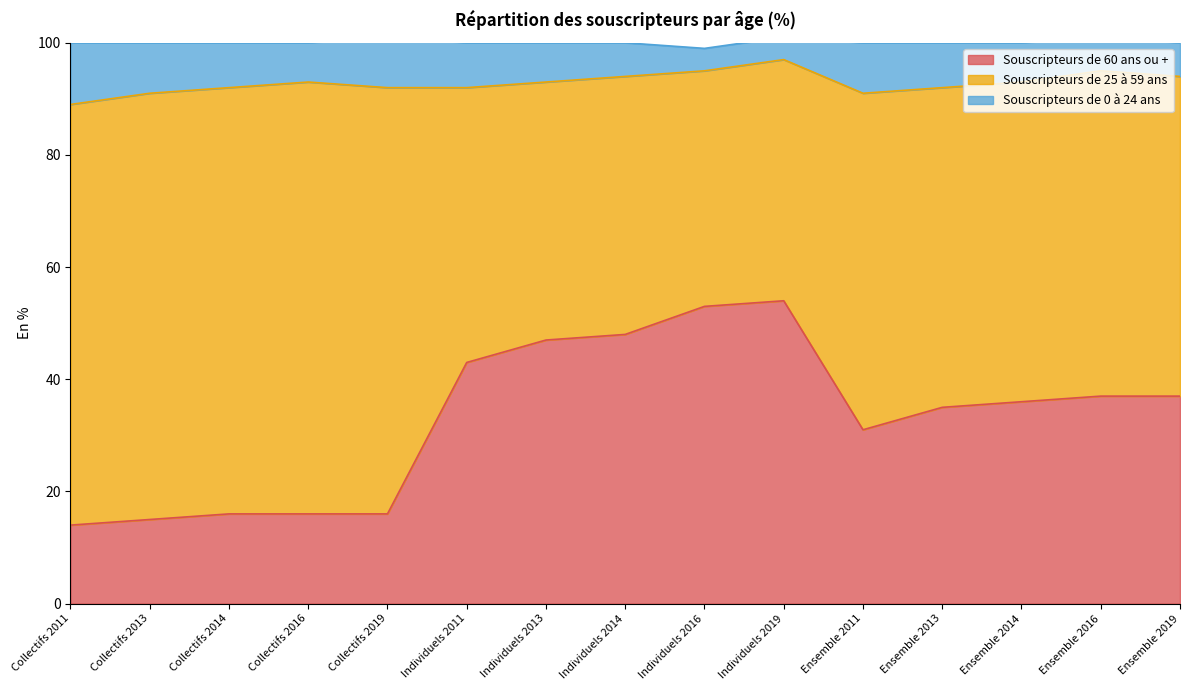

Which has a higher value, Collectifs 2019 or Collectifs 2013?

Collectifs 2019